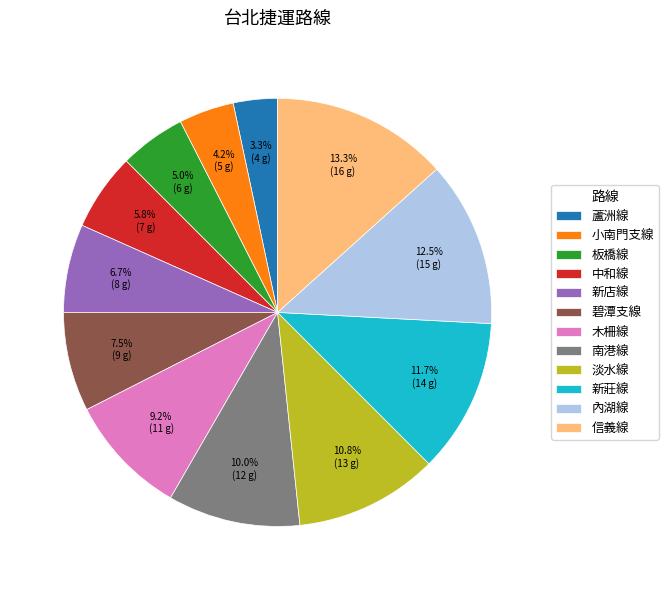

Which has a higher value, 新莊線 or 信義線?

信義線